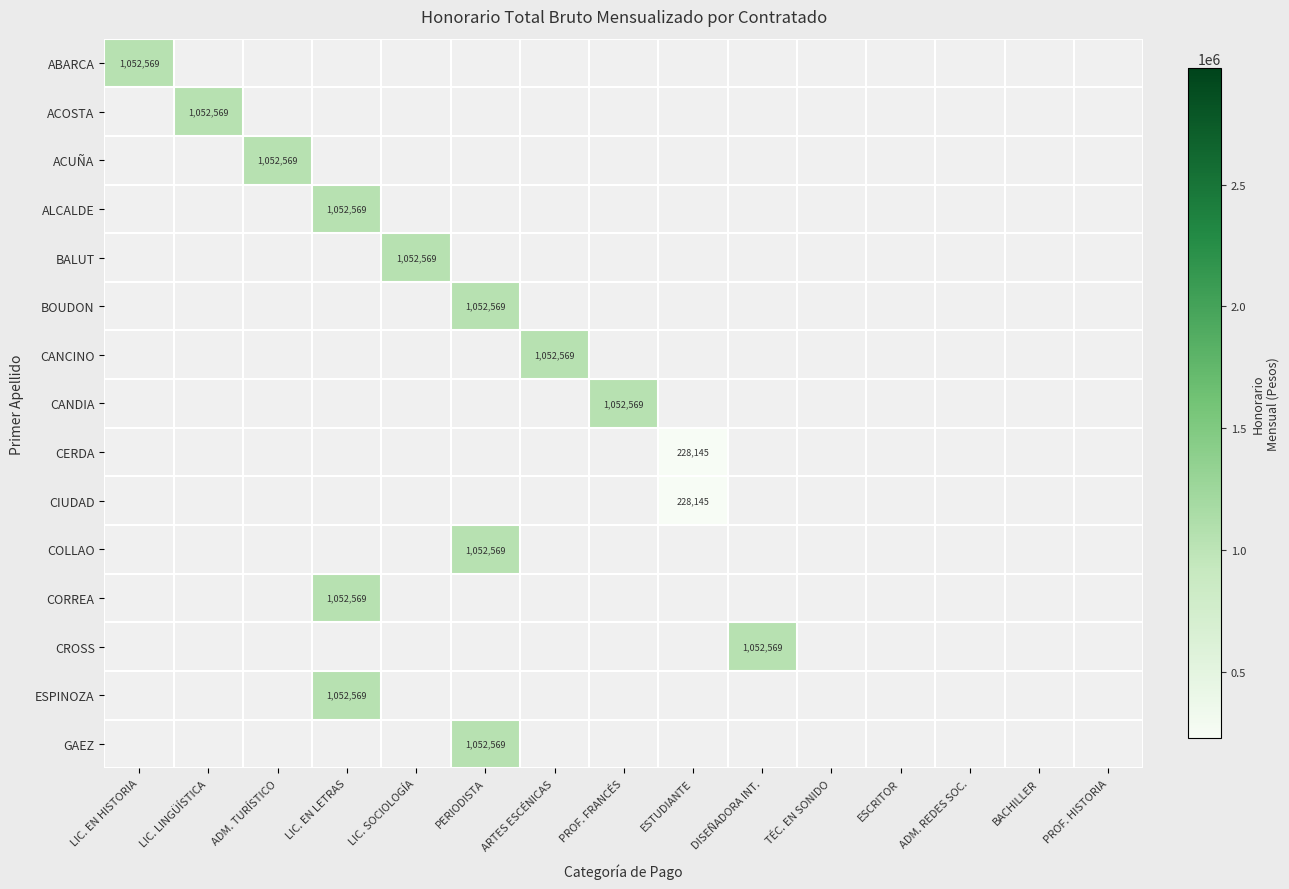

True or false: CROSS has a value of 1052569 at DISEÑADORA INT..

True